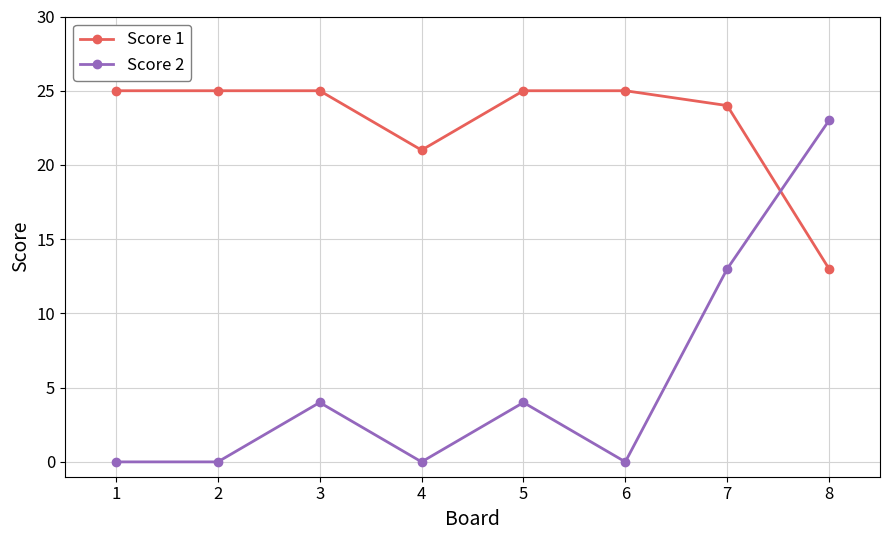

Reading left to right, list all the values displayed in this chart.

Score 1: 1=25	2=25	3=25	4=21	5=25	6=25	7=24	8=13
Score 2: 1=0	2=0	3=4	4=0	5=4	6=0	7=13	8=23